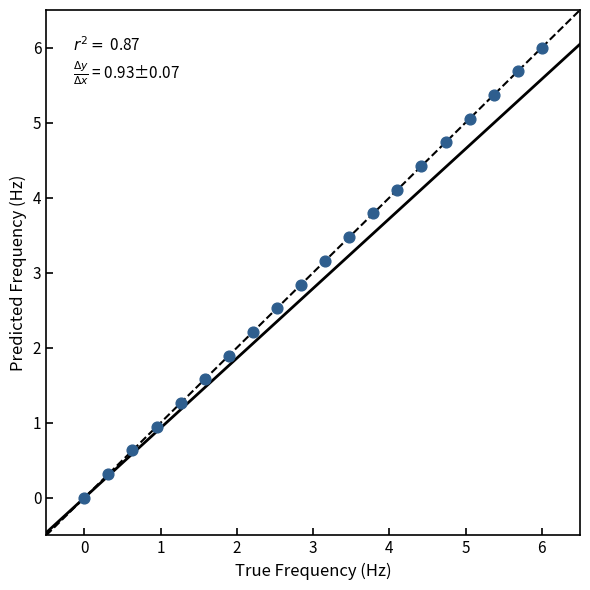

What is the range of X values (max minus min)?

6.0